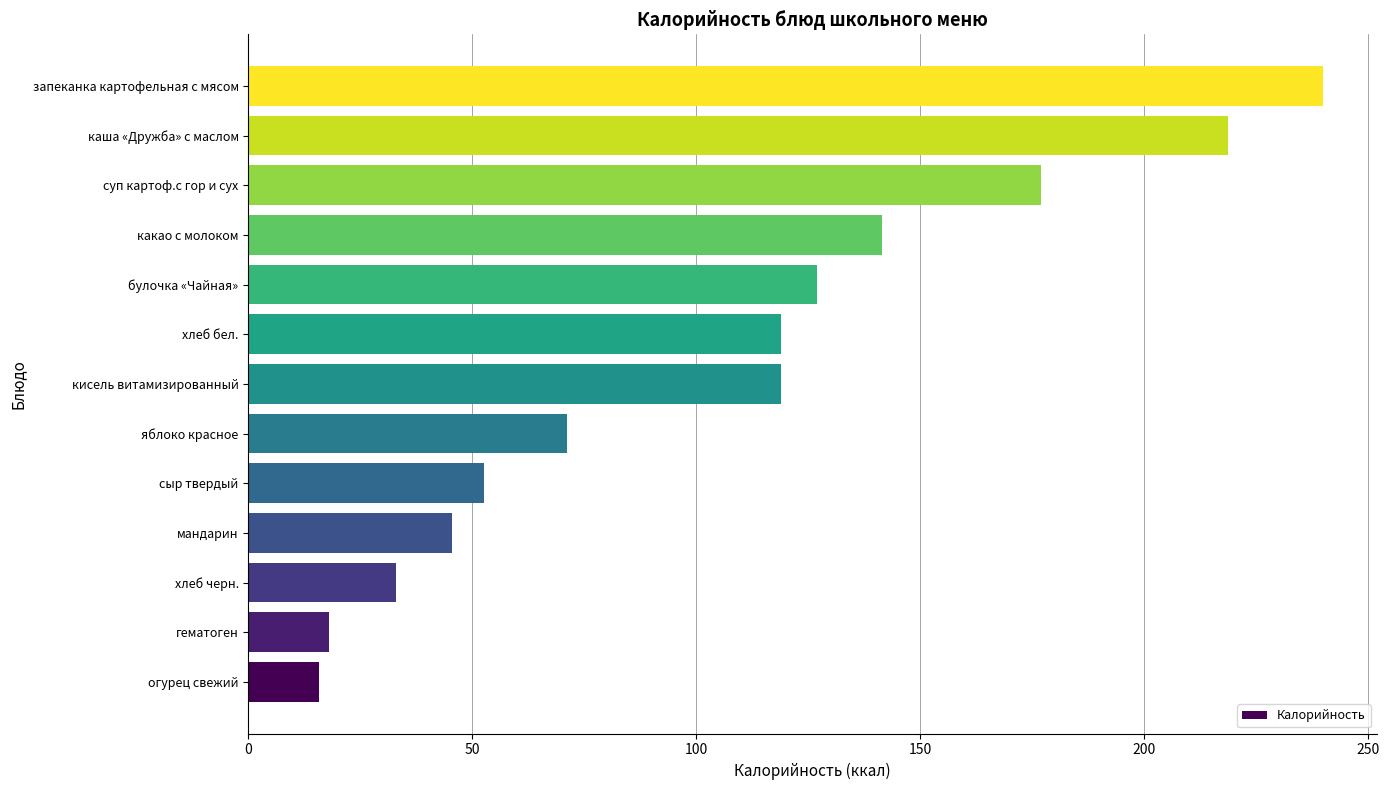

The chart shows a value of 119.0 at кисель витамизированный. True or false?

True